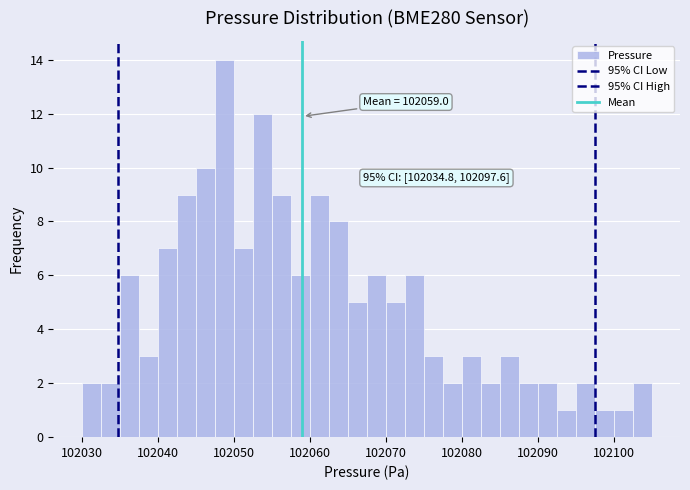

Around what value on the x-axis is the tallest bar? Give the approximate position of its centre, as read against the axis.

102049